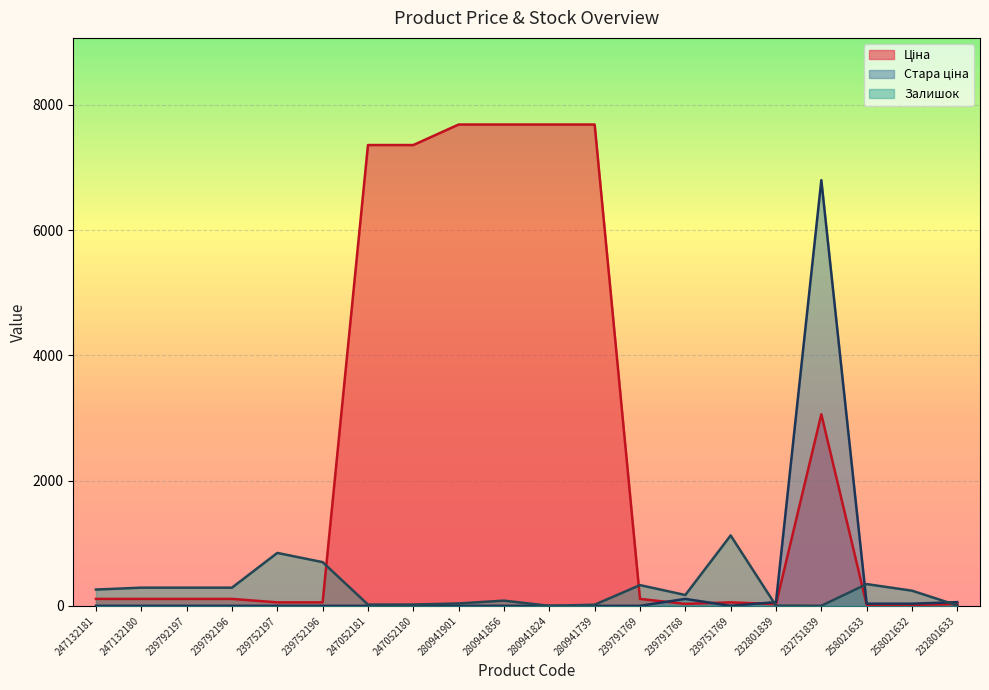

Which series has the largest total across all categories?

Ціна